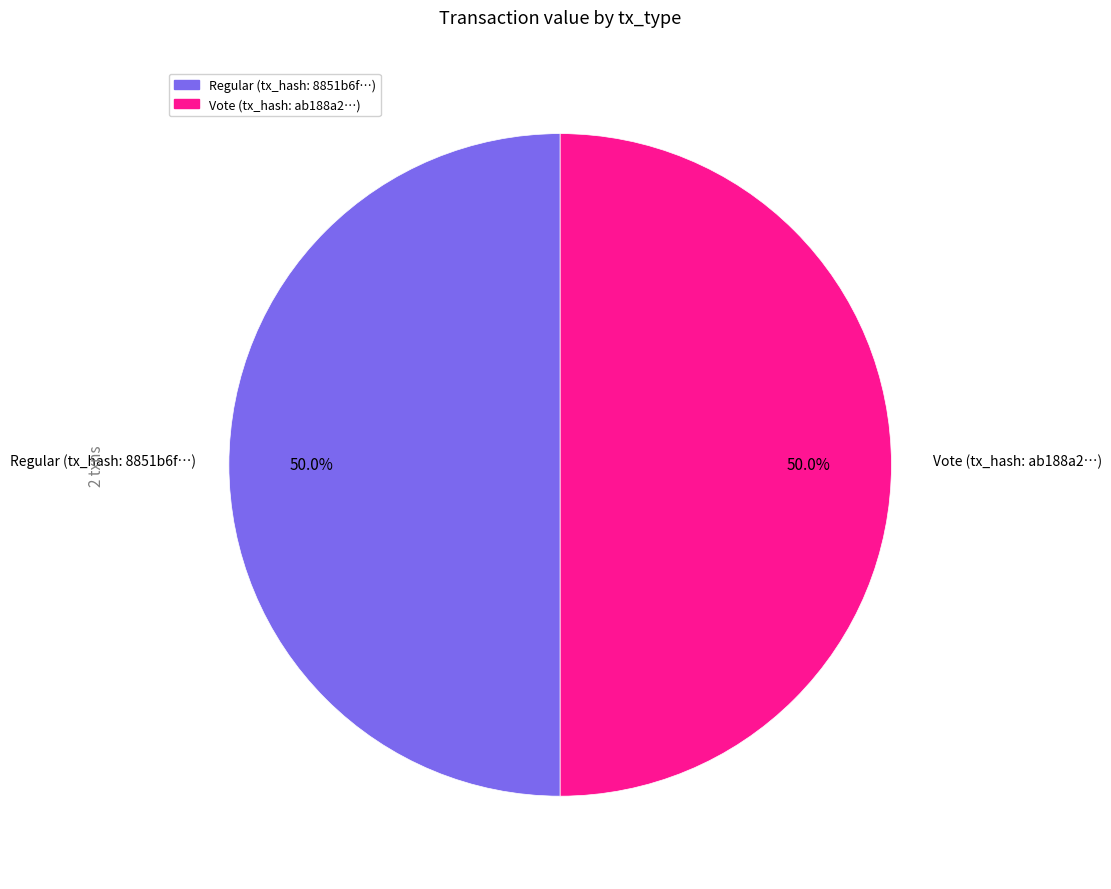

Count the number of slices in the pie.

2